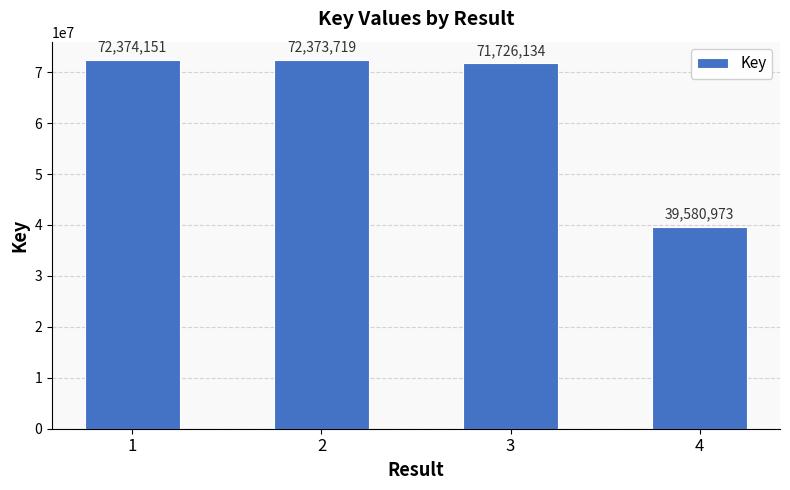

Reading left to right, list all the values displayed in this chart.

1=72374151	2=72373719	3=71726134	4=39580973